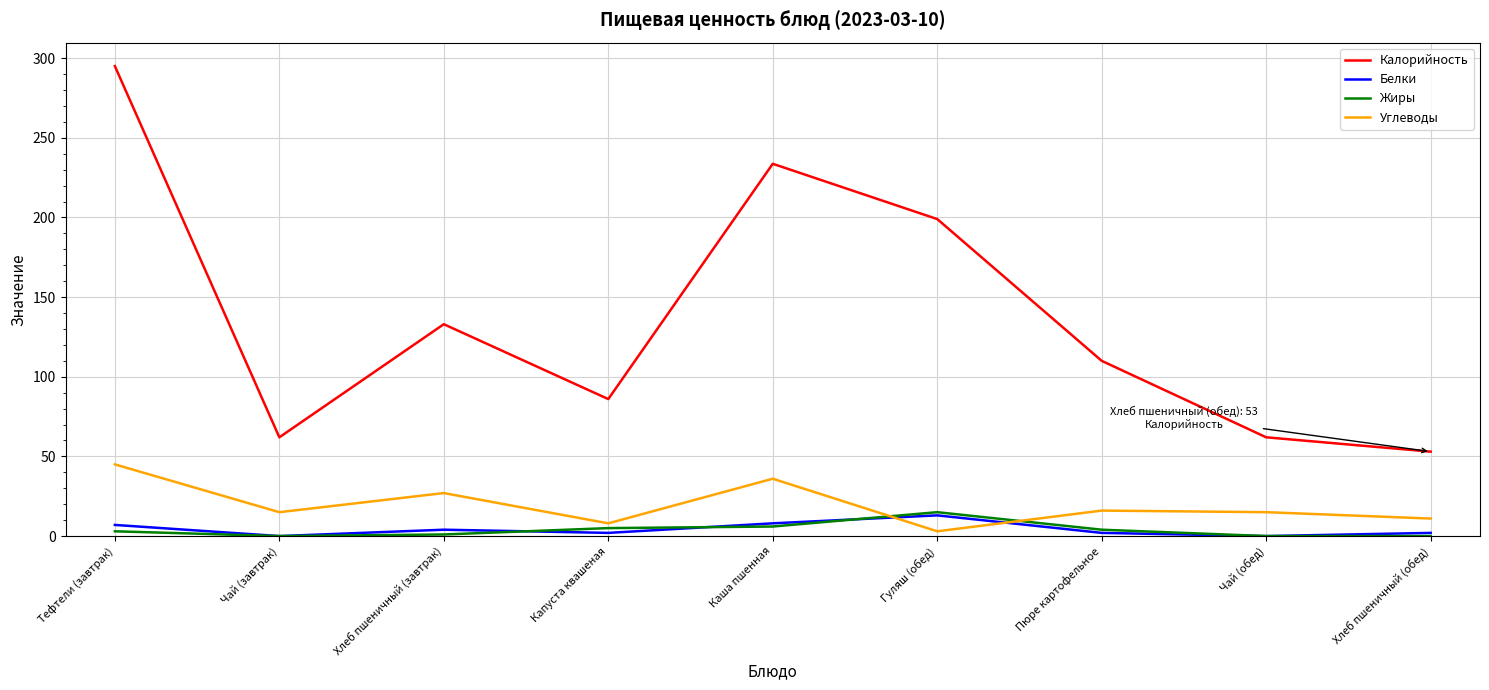

Which series changed the most between Пюре картофельное and Чай (обед)?

Калорийность